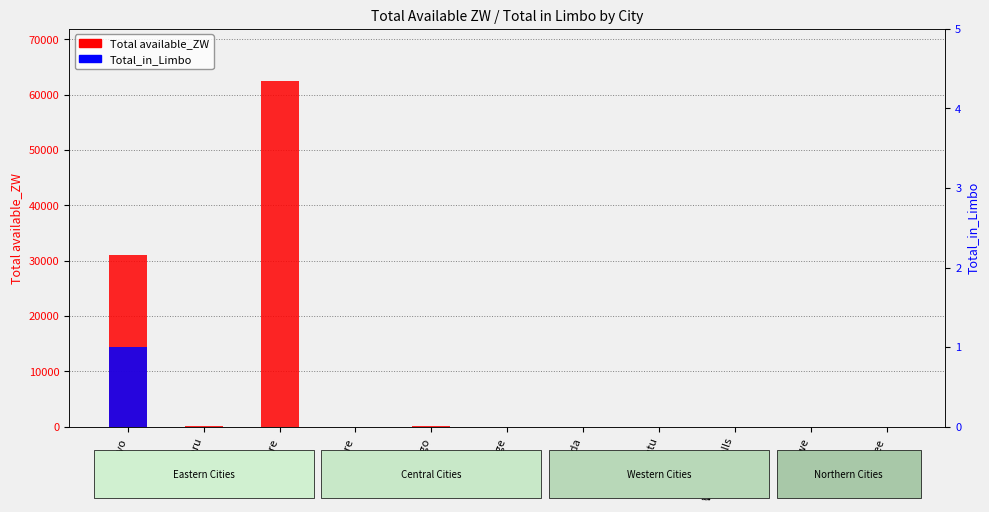

At how many categories does at least one series exceed 38173?

1